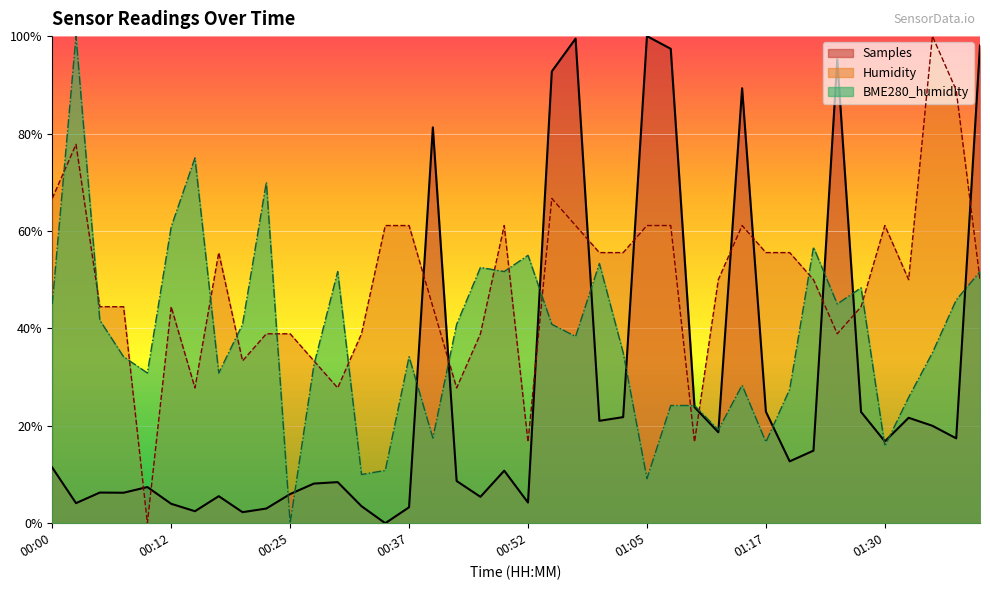

What position from the left is 00:07?

4